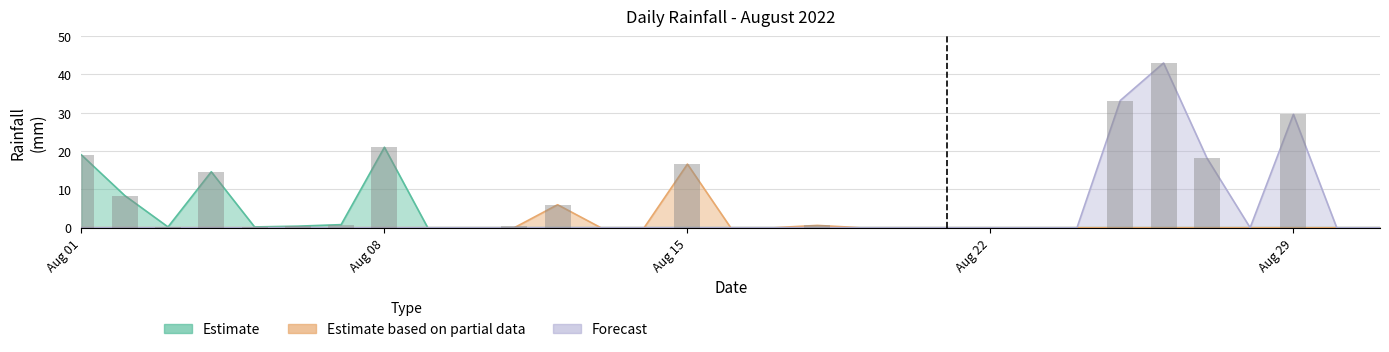

How many values in Forecast are above zero?

4